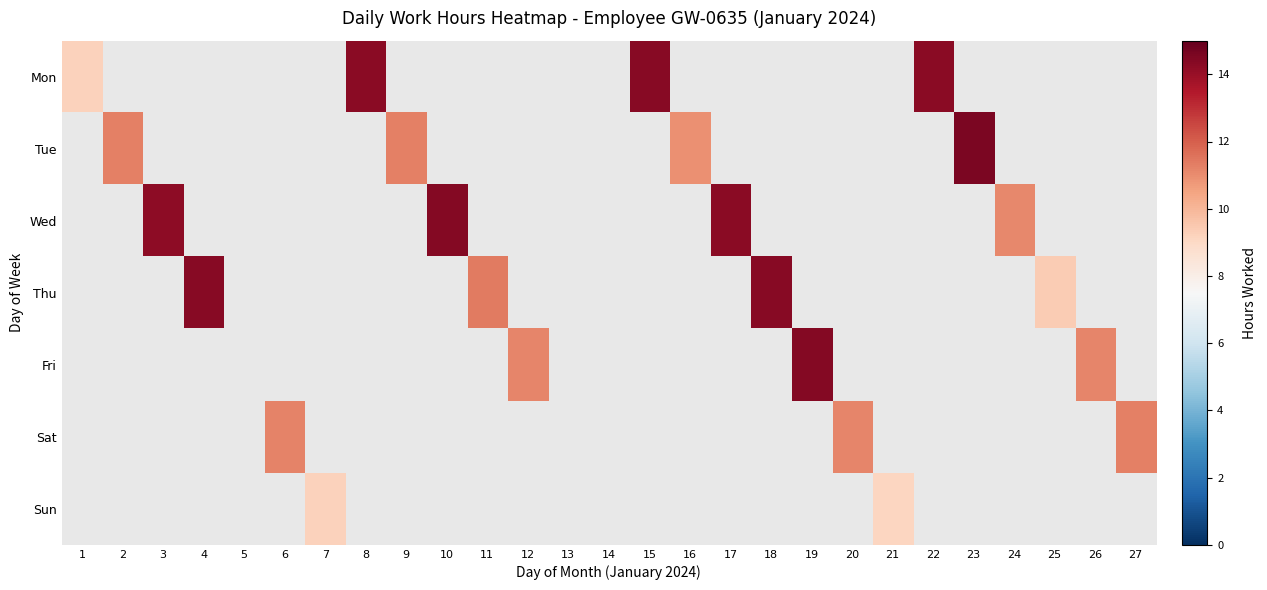

At how many categories does at least one series exceed 13?

10